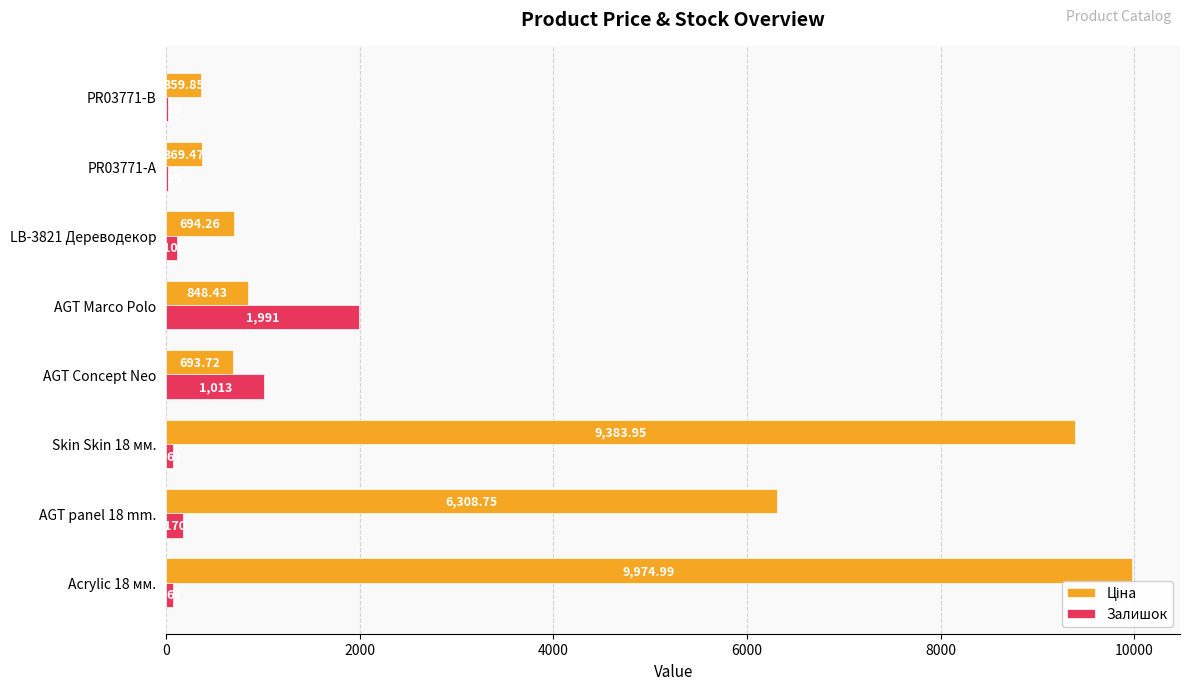

How many distinct data groups are displayed?

2